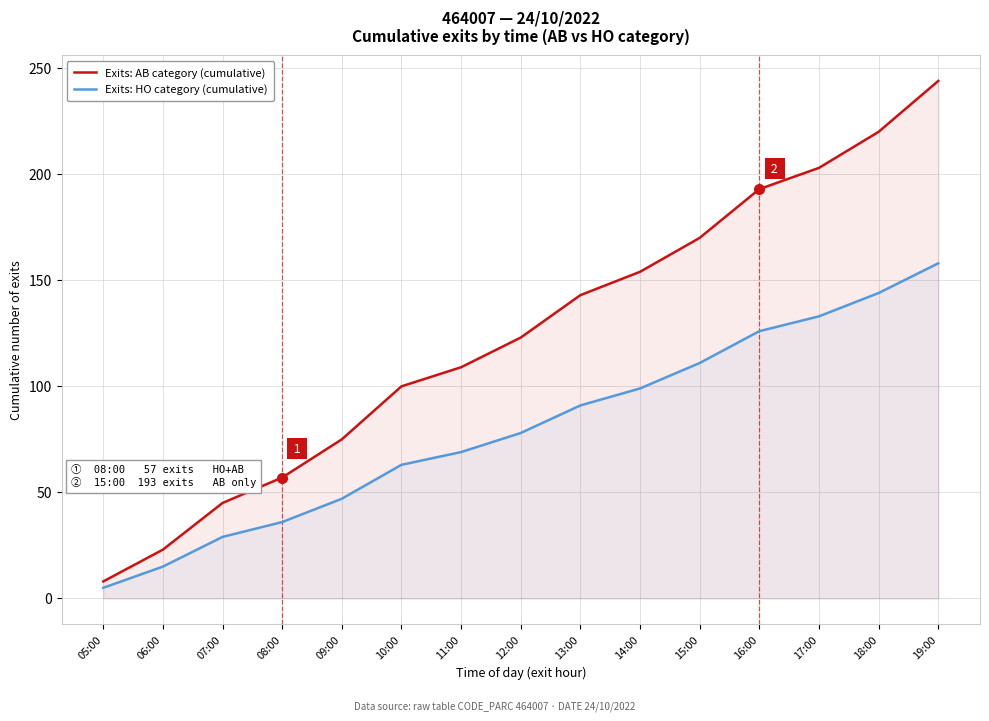

How many values in the Exits: HO category (cumulative) series exceed 78?

7